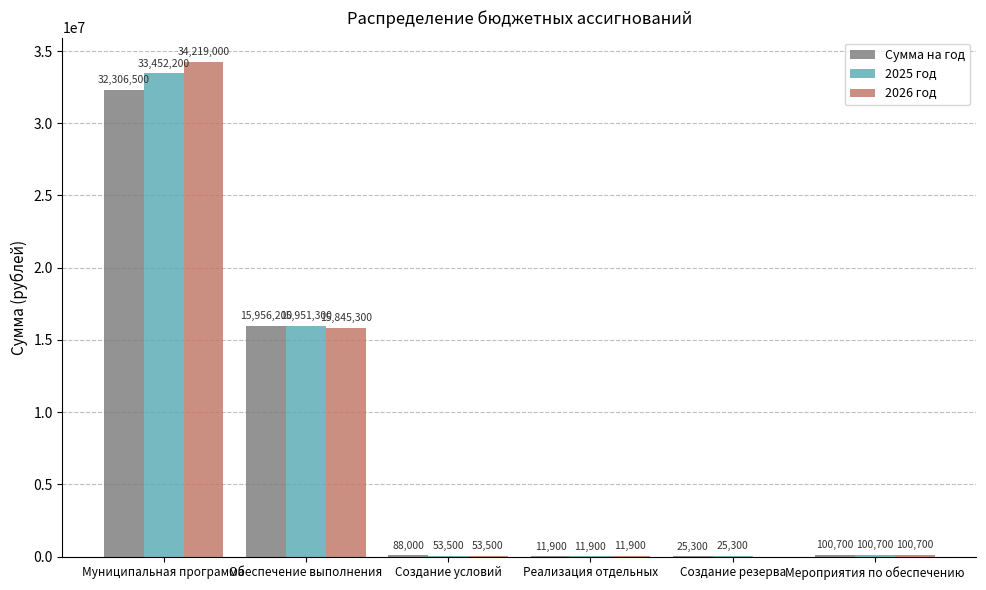

Reading left to right, what are all the values shown in this chart?

Сумма на год: Муниципальная программа=32306500	Обеспечение выполнения=15956200	Создание условий=88000	Реализация отдельных=11900	Создание резерва=25300	Мероприятия по обеспечению=100700
2025 год: Муниципальная программа=33452200	Обеспечение выполнения=15951300	Создание условий=53500	Реализация отдельных=11900	Создание резерва=25300	Мероприятия по обеспечению=100700
2026 год: Муниципальная программа=34219000	Обеспечение выполнения=15845300	Создание условий=53500	Реализация отдельных=11900	Создание резерва=0	Мероприятия по обеспечению=100700